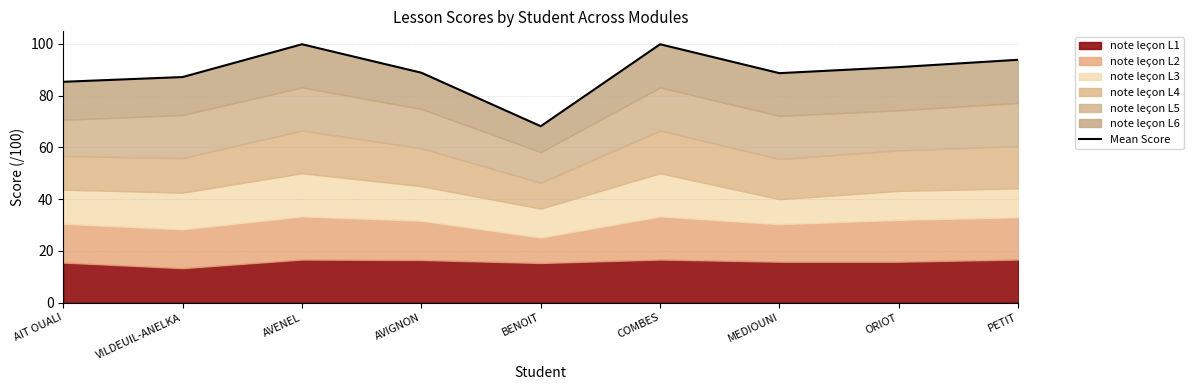

Between AVENEL and AIT OUALI, which is larger?

AVENEL